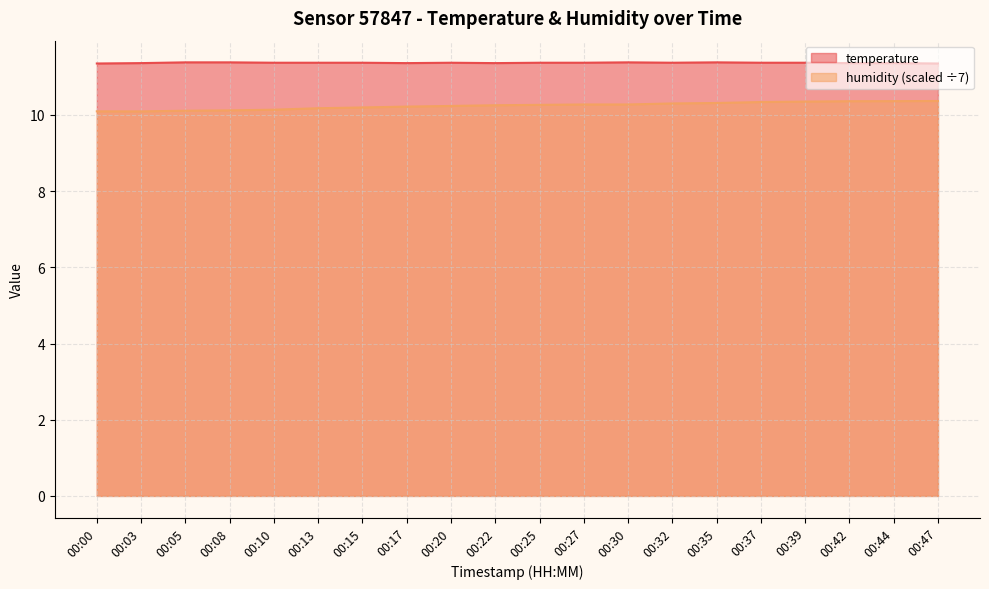

What is the value of the humidity point at the 15th from the left?

10.3